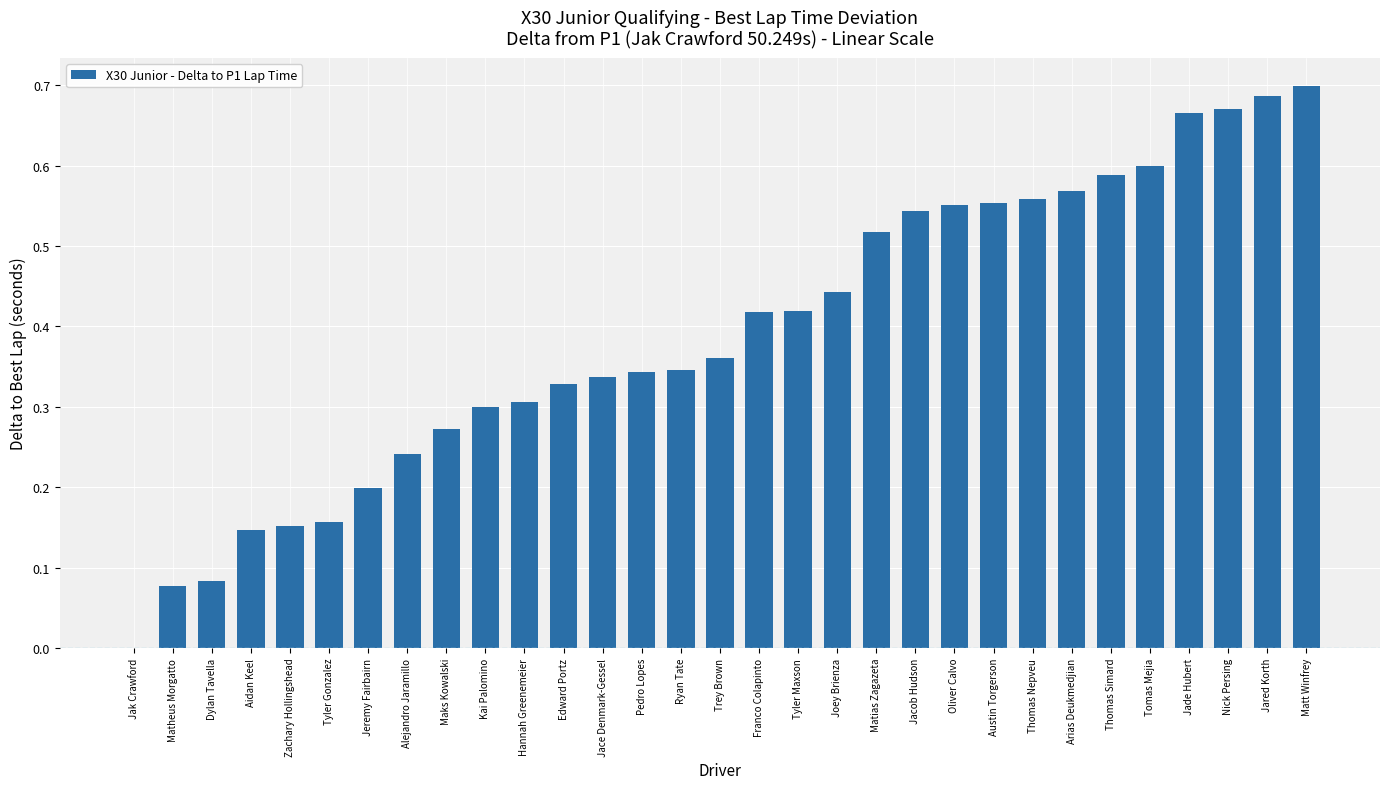

What is the sum of all values?

12.1